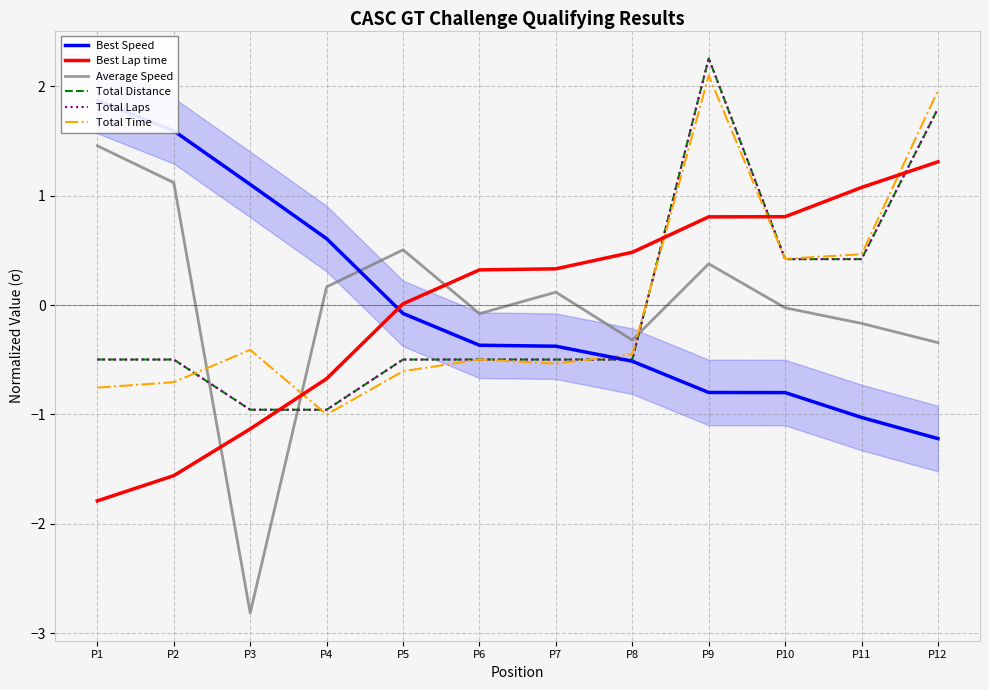

Reading left to right, transcribe all the data shown in this chart.

Best Speed: P1=1.9	P2=1.6	P3=1.1	P4=0.6	P5=-0.1	P6=-0.4	P7=-0.4	P8=-0.5	P9=-0.8	P10=-0.8	P11=-1.0	P12=-1.2
Best Lap time: P1=-1.8	P2=-1.6	P3=-1.1	P4=-0.7	P5=0.0	P6=0.3	P7=0.3	P8=0.5	P9=0.8	P10=0.8	P11=1.1	P12=1.3
Average Speed: P1=1.5	P2=1.1	P3=-2.8	P4=0.2	P5=0.5	P6=-0.1	P7=0.1	P8=-0.3	P9=0.4	P10=-0.0	P11=-0.2	P12=-0.3
Total Distance: P1=-0.5	P2=-0.5	P3=-1.0	P4=-1.0	P5=-0.5	P6=-0.5	P7=-0.5	P8=-0.5	P9=2.3	P10=0.4	P11=0.4	P12=1.8
Total Laps: P1=-0.5	P2=-0.5	P3=-1.0	P4=-1.0	P5=-0.5	P6=-0.5	P7=-0.5	P8=-0.5	P9=2.3	P10=0.4	P11=0.4	P12=1.8
Total Time: P1=-0.8	P2=-0.7	P3=-0.4	P4=-1.0	P5=-0.6	P6=-0.5	P7=-0.5	P8=-0.4	P9=2.1	P10=0.4	P11=0.5	P12=2.0